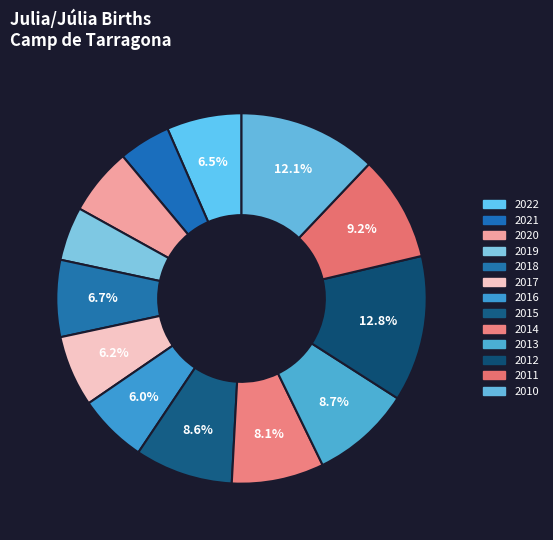

What is the ratio of the value at 2014 to the value at 2011?

0.9